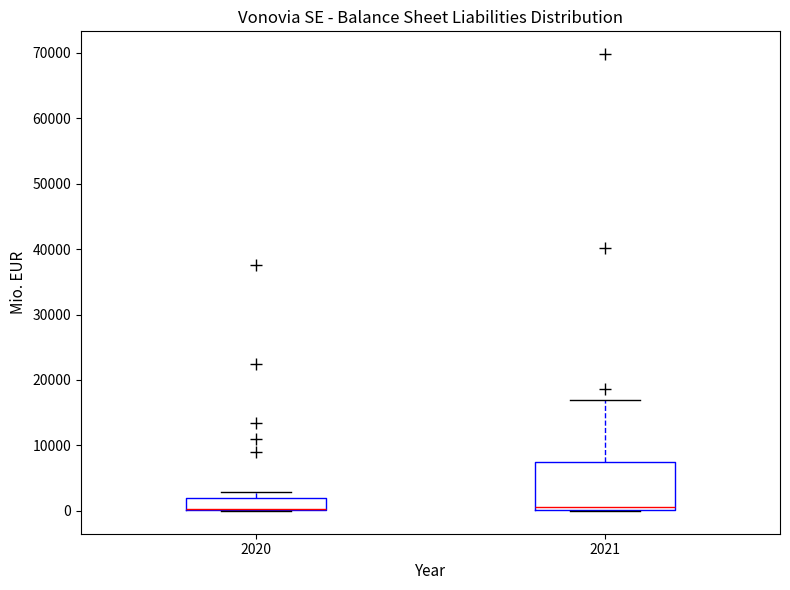

Reading left to right, transcribe this box plot: for each box, give where its median line is, the range the box spans, and where its two whiskers end, as read against the y-axis. The values are not printed on the chart, so give them approximately, as read against the axis.

2020: median 0 (drawn on the box's lower edge), box 0 to 2000, whiskers 0 to 3000
2021: median 1000, box 0 to 7000, whiskers 0 to 17000